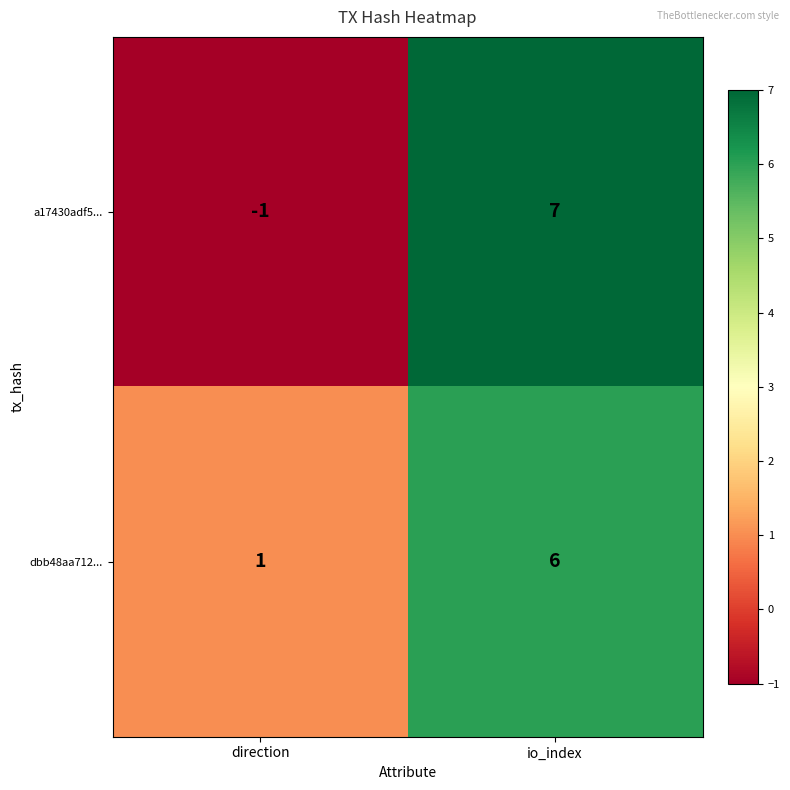

How many categories are shown in the chart?

2